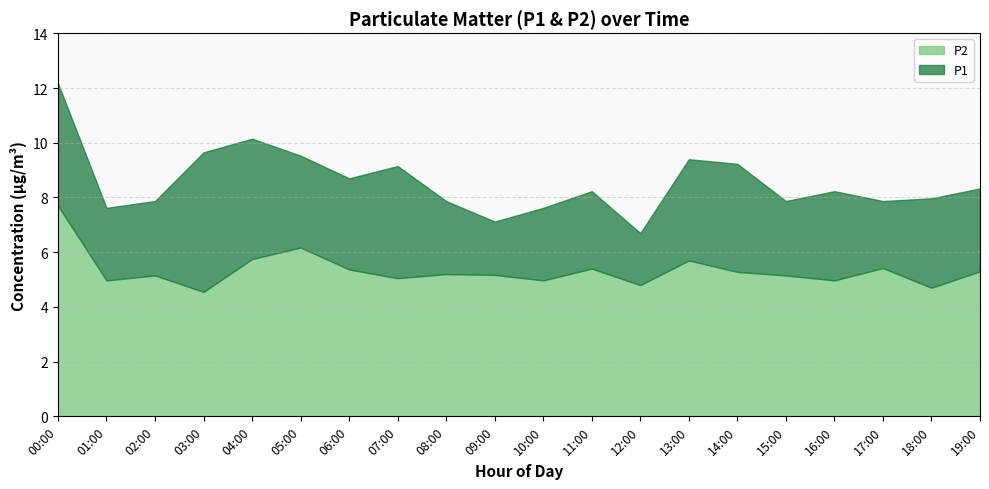

What is the value of the P2 point at the 8th from the left?

5.0